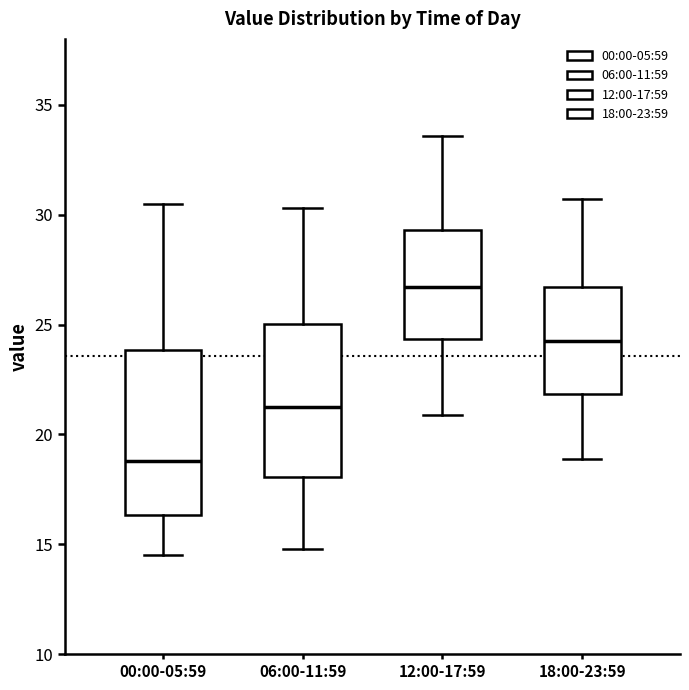

Comparing the boxes themselves (not the whiskers), which one is the tallest?

00:00-05:59